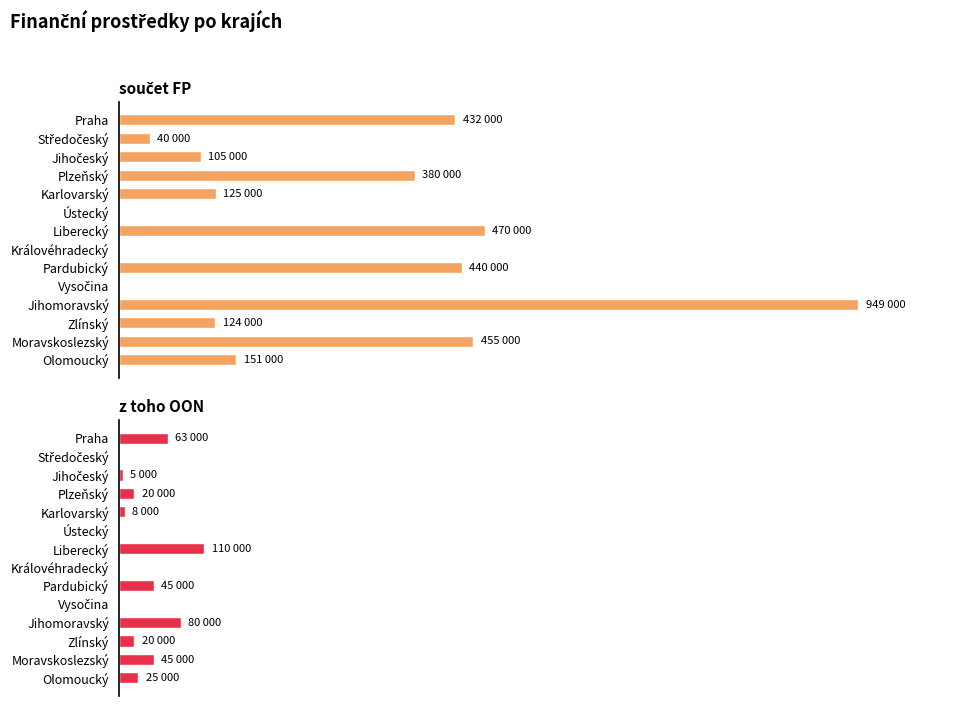

How many values in součet FP are above zero?

11